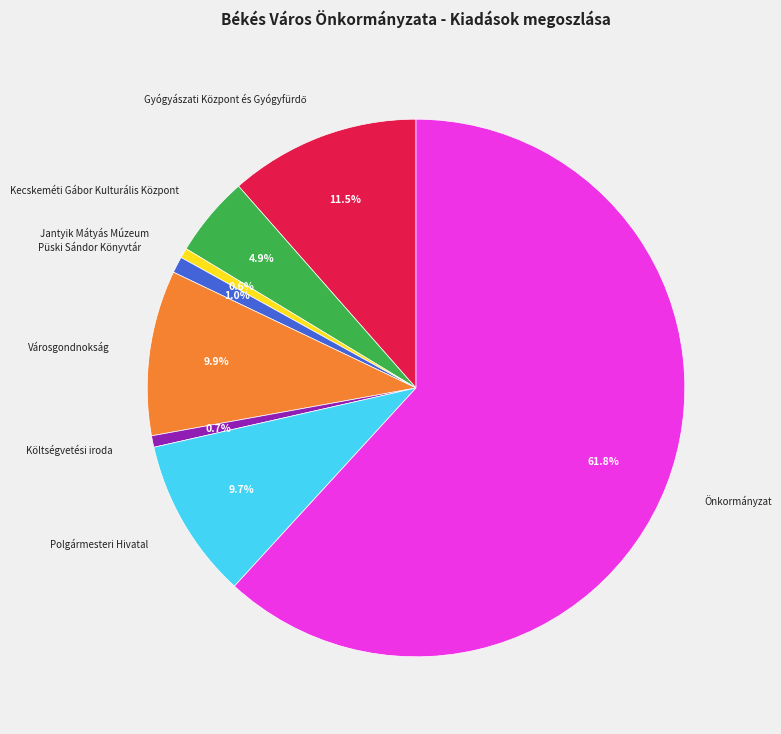

What percentage is the Kecskeméti Gábor Kulturális Központ slice, to the nearest percent?

5%